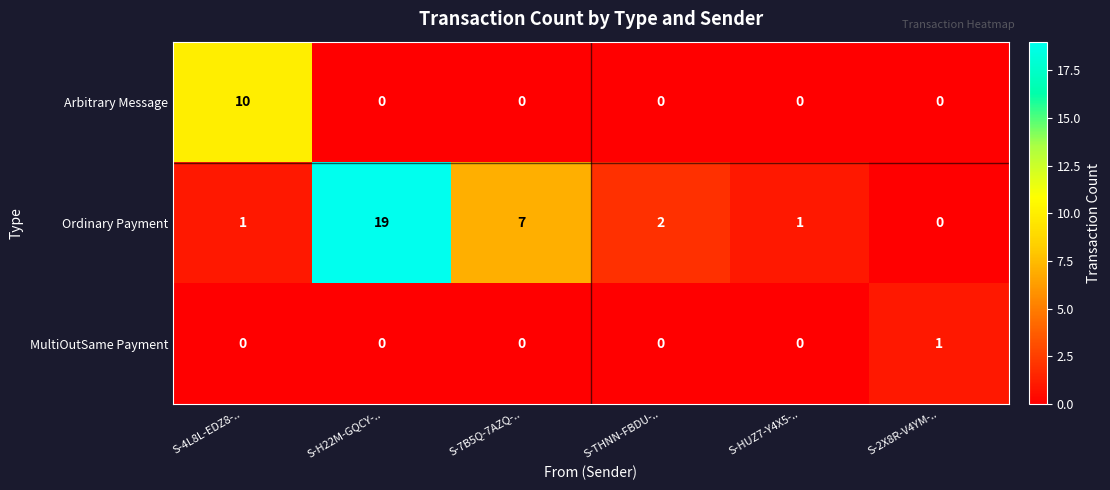

What is the spread (max minus min) of values at S-2X8R-V4YM-..?

1